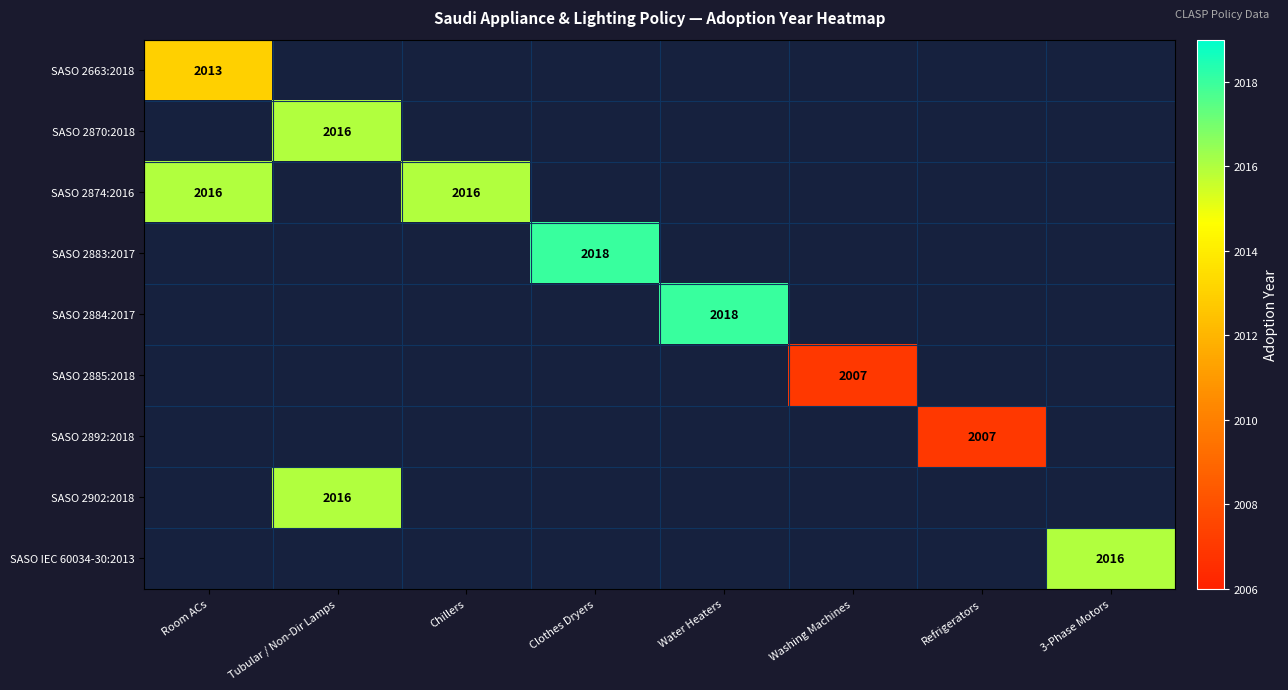

Count the number of data series in this chart.

9